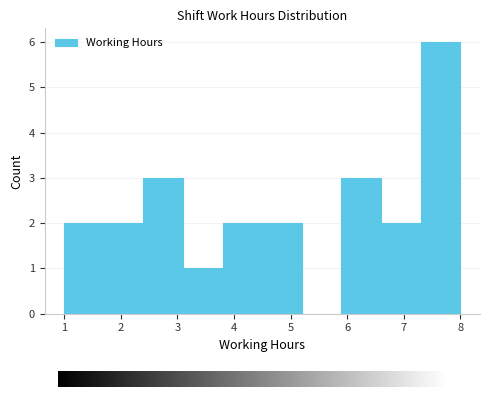

Over which range of the x-axis is the bar tallest?

7.3 to 8.0